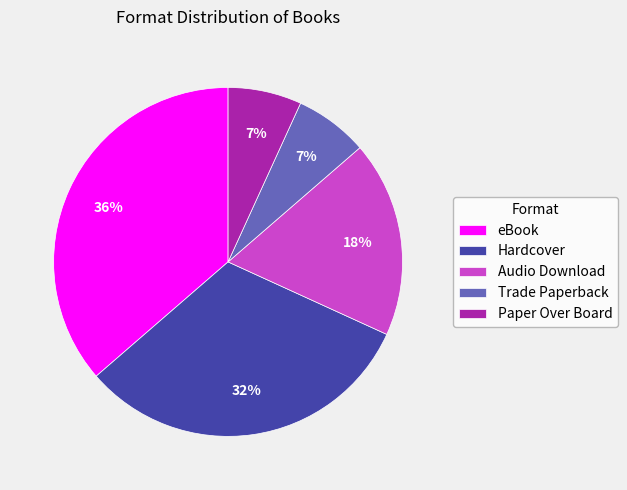

Which has a higher value, Audio Download or Trade Paperback?

Audio Download